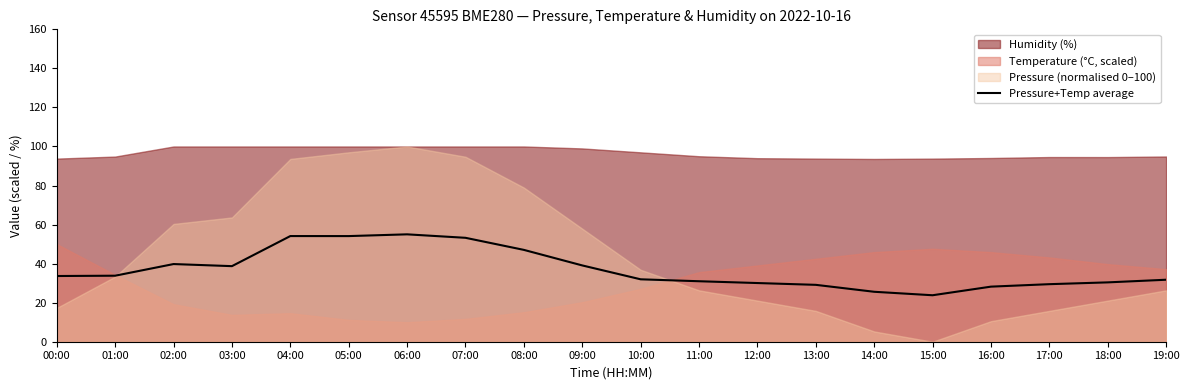

Where does the data first go above 33?

00:00